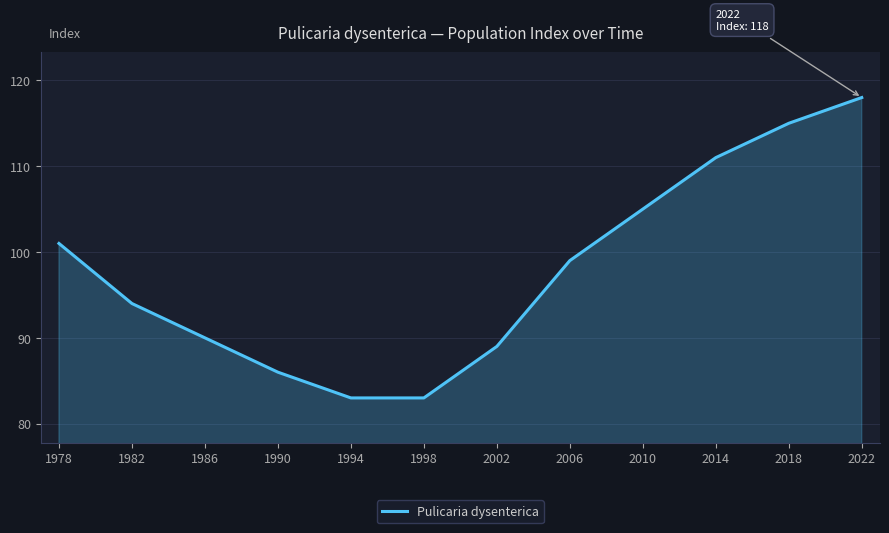

What is the sum of the values at 1982 and 1990?

180